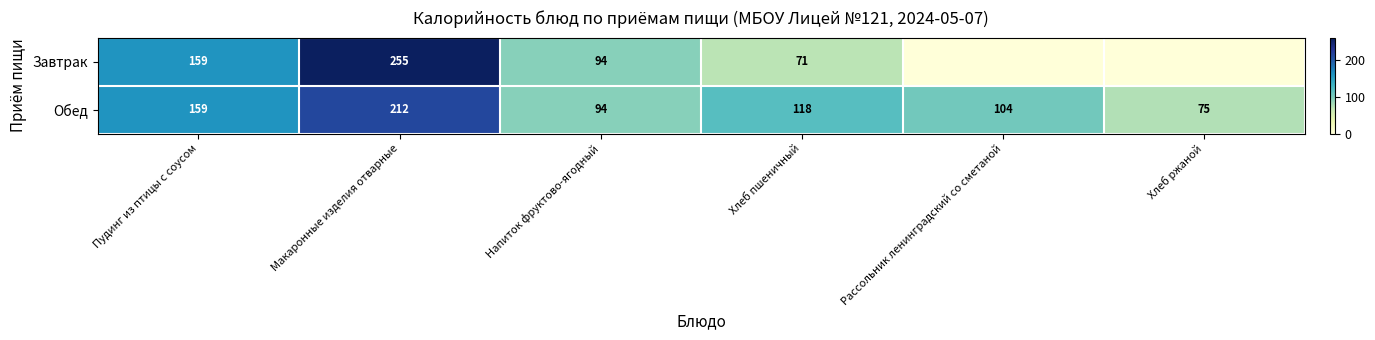

True or false: Завтрак has a value of 159 at Пудинг из птицы с соусом.

True